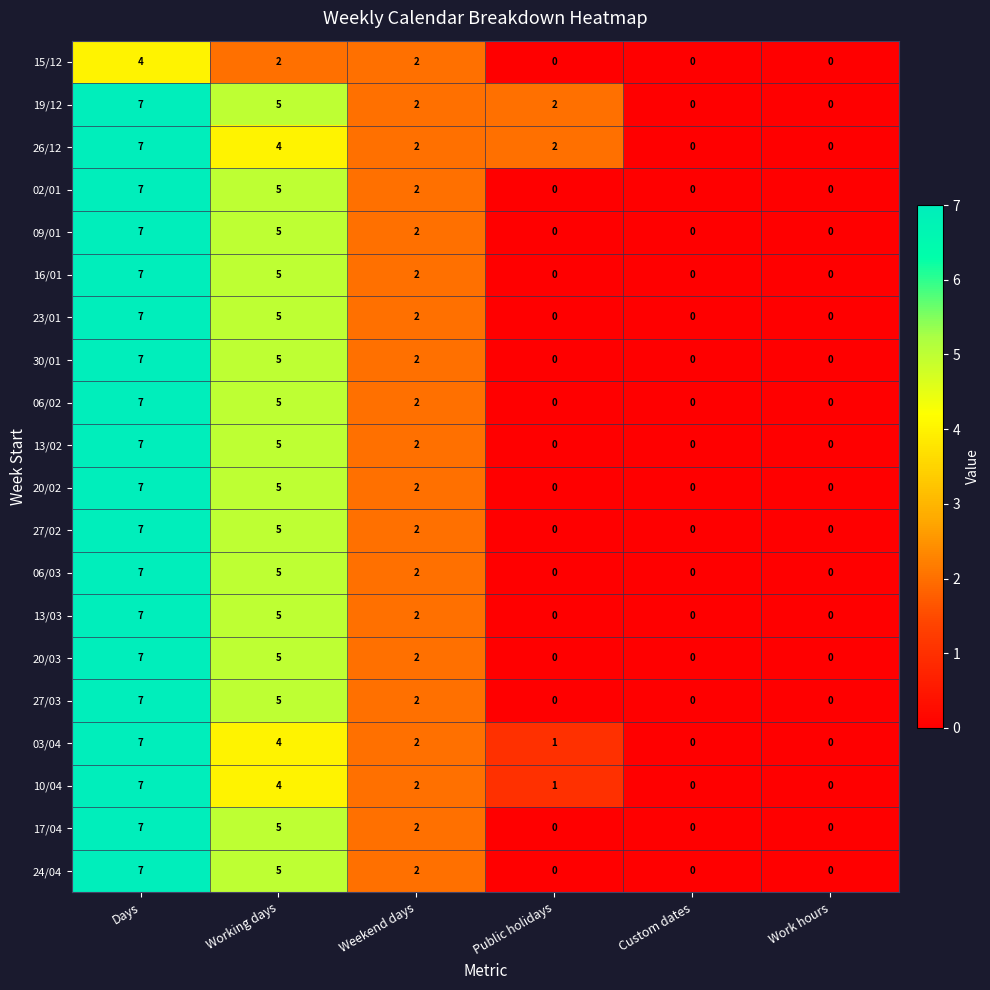

What is the total value across all series at Weekend days?

40